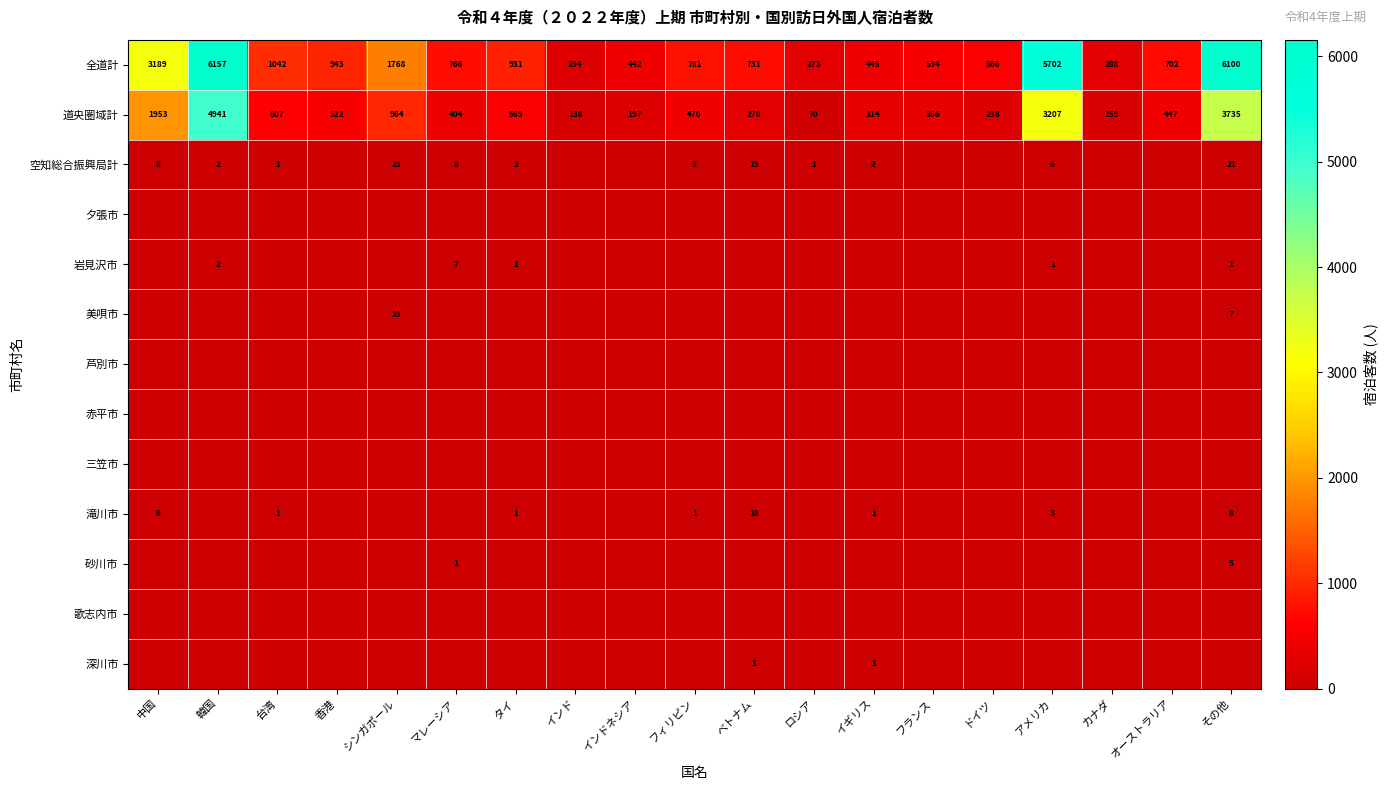

What is the sum of the 全道計 values at ベトナム and イギリス?

1176